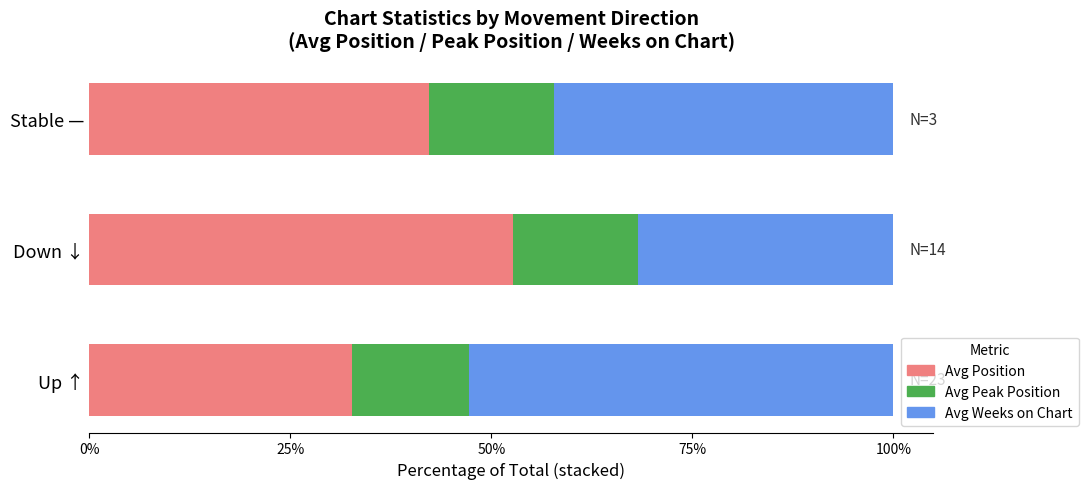

How many data points in Avg Position are above 42?

2